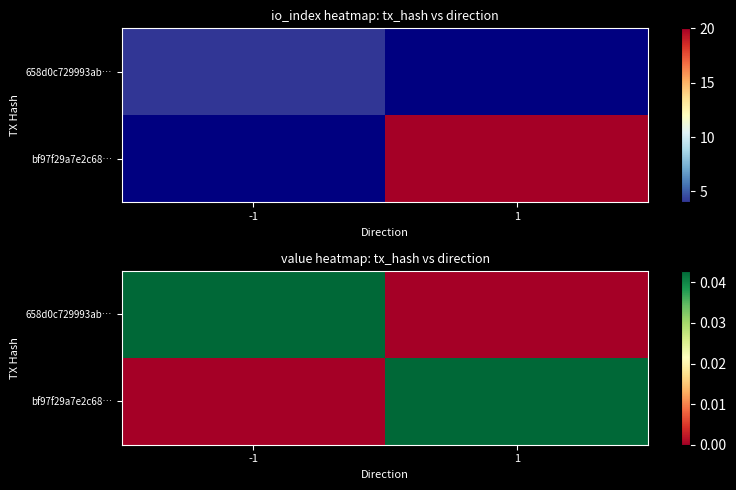

Which series has the widest spread of values?

658d0c729993ab…